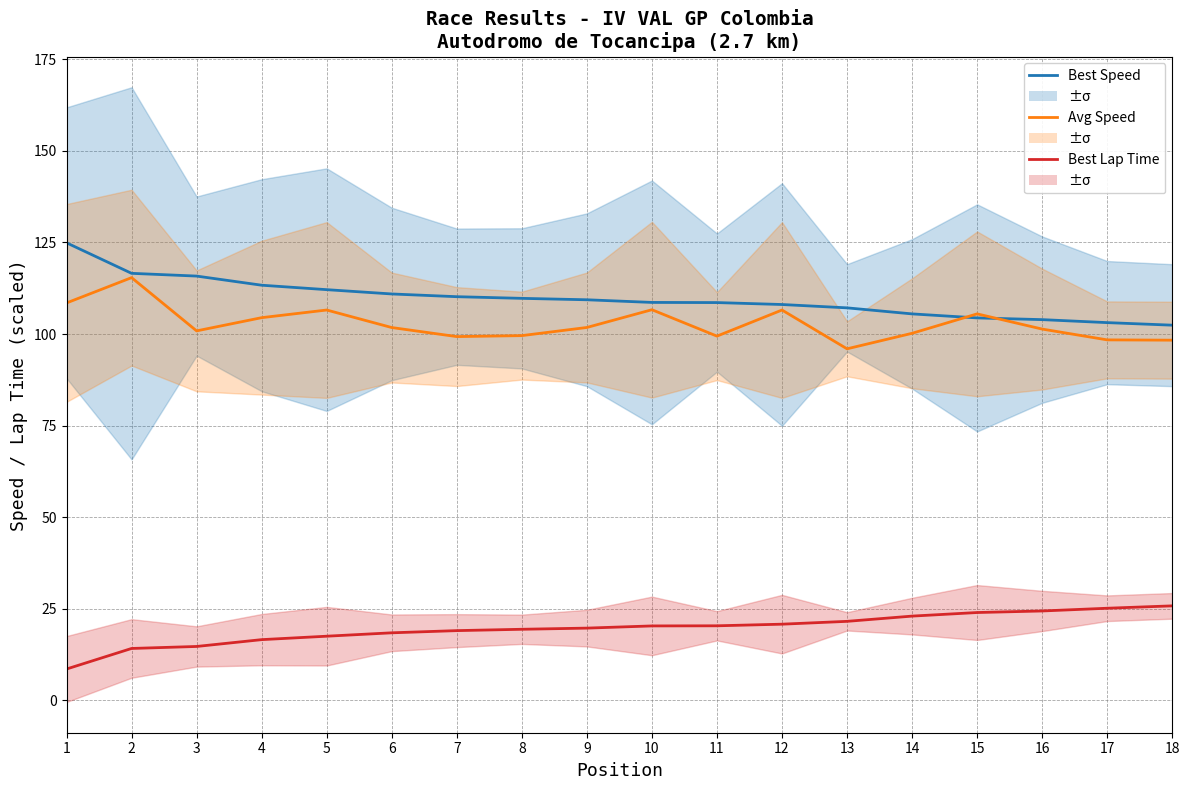

Between 1 and 12, which is larger?

1